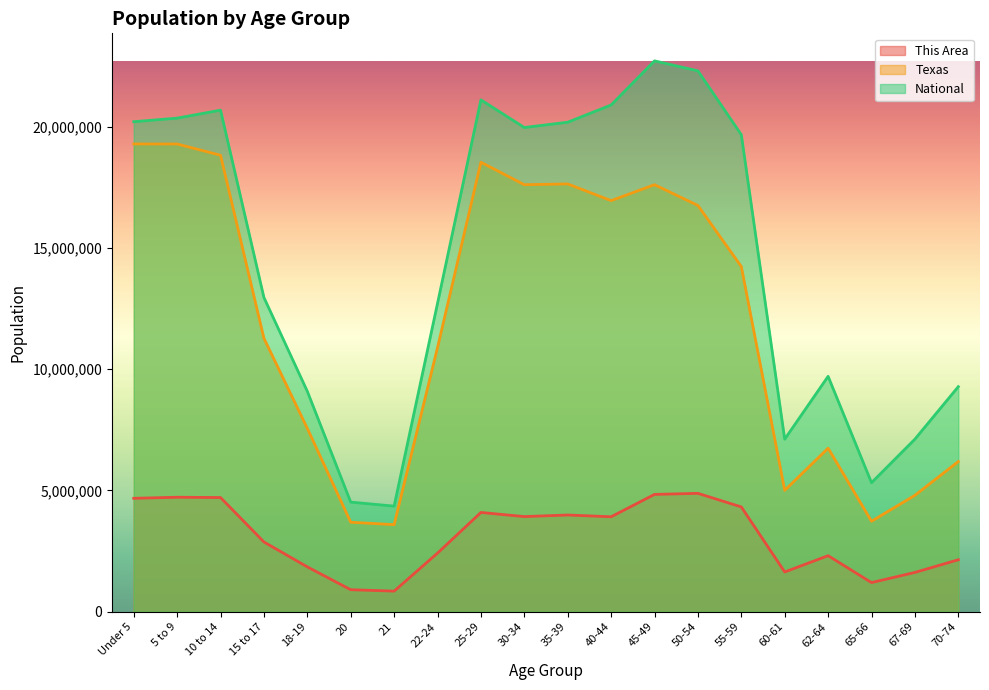

Count the number of data series in this chart.

3